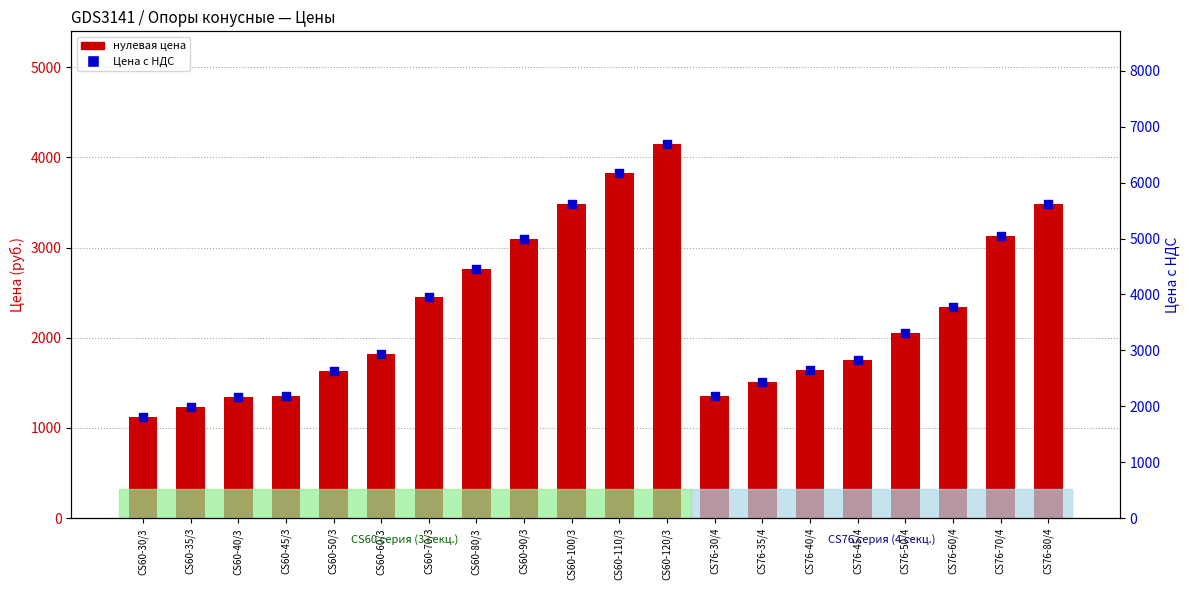

Which series has the largest total across all categories?

Цена с НДС